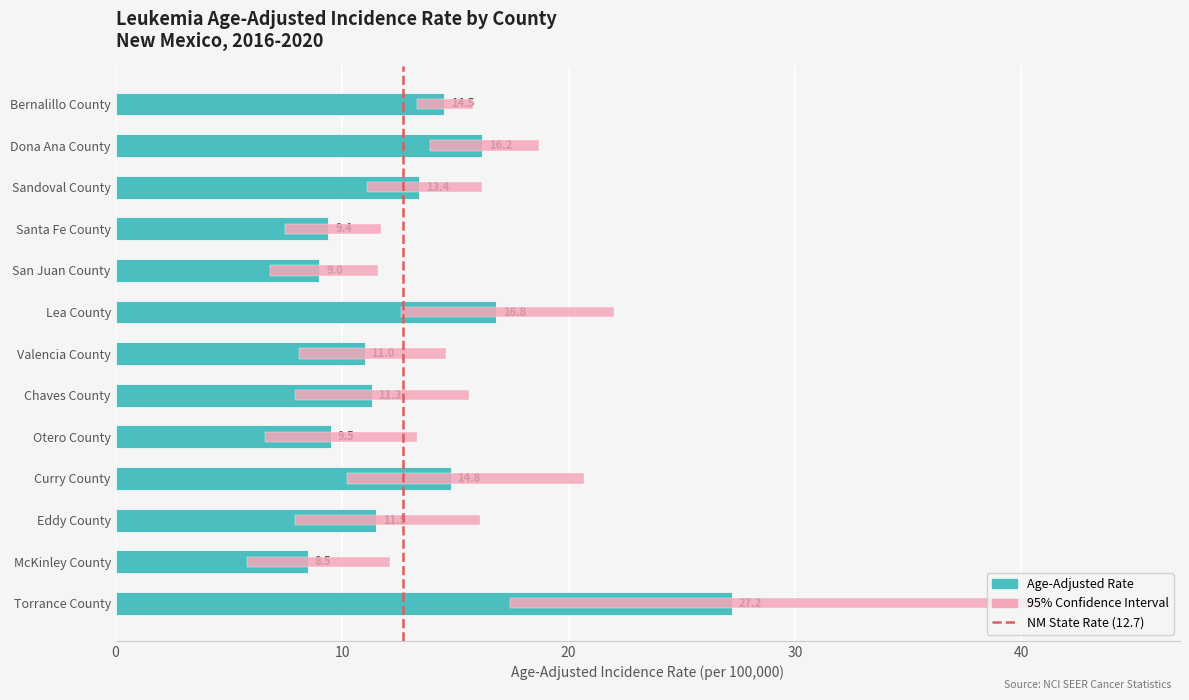

The Age-Adjusted Rate series shows 16.2 at Dona Ana County. True or false?

True